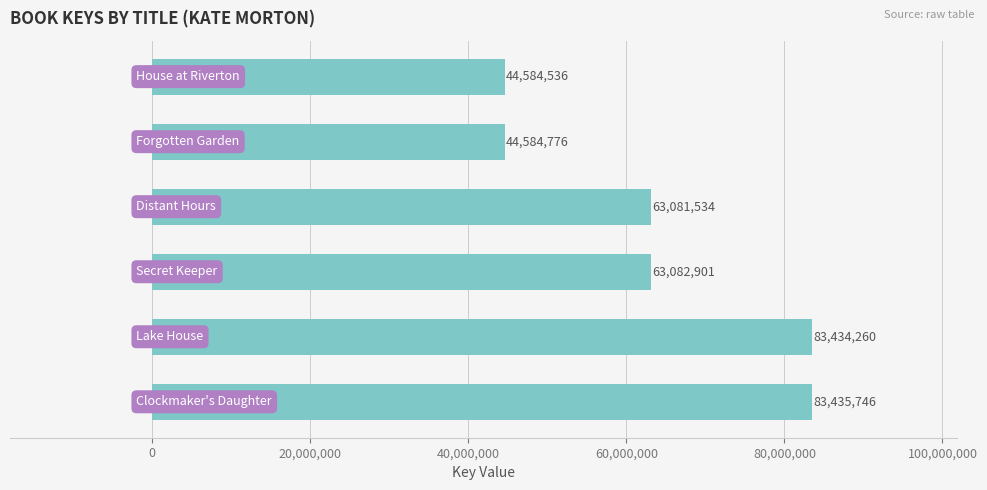

What is the minimum value shown in the chart?

44584536